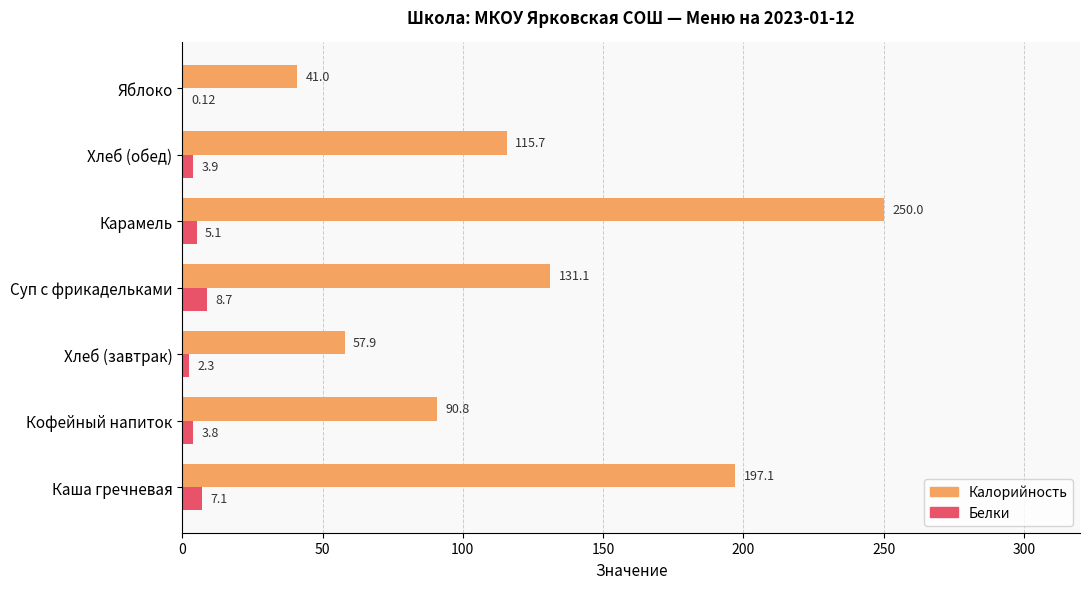

Which series changed the most between Суп с фрикадельками and Яблоко?

Калорийность